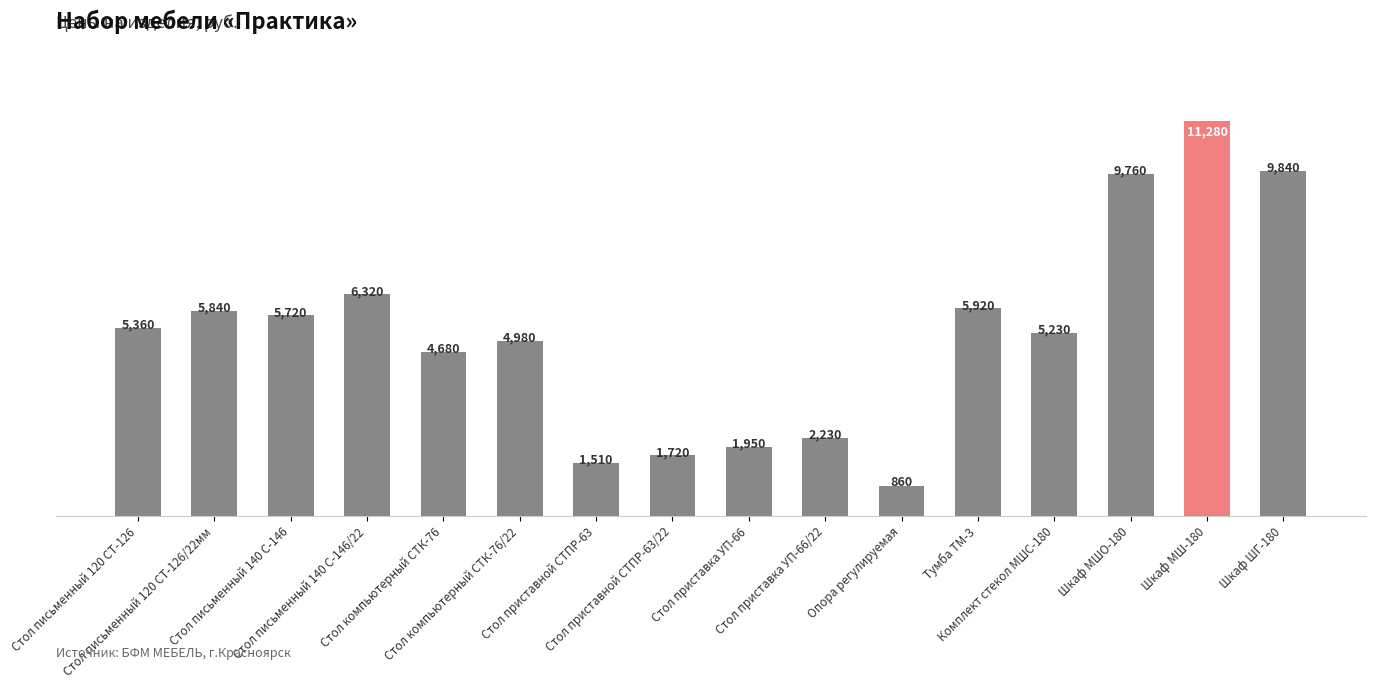

Are the bars grouped side by side (vs. stacked)?

No